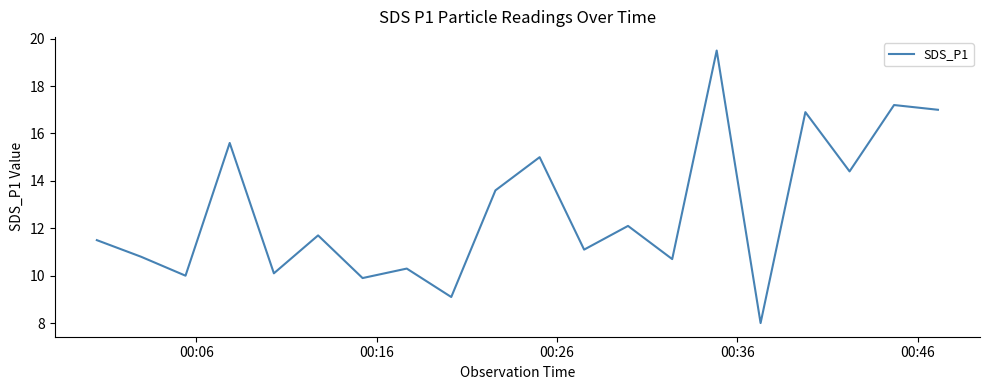

What is the maximum value shown in the chart?

19.5